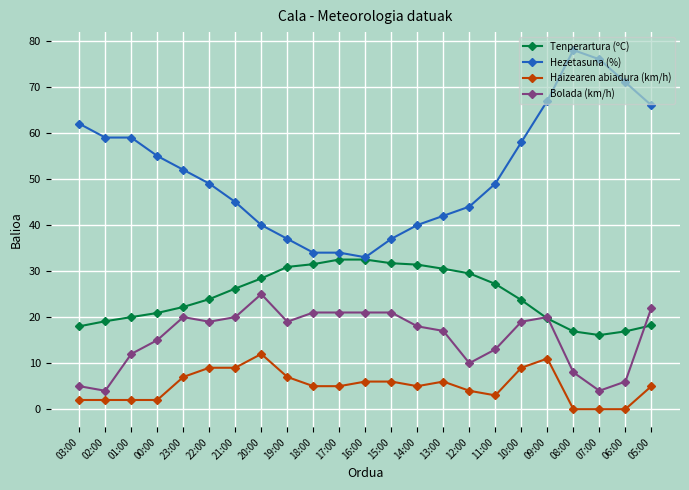

What is the average value of the Tenperartura (ºC) series?

24.7